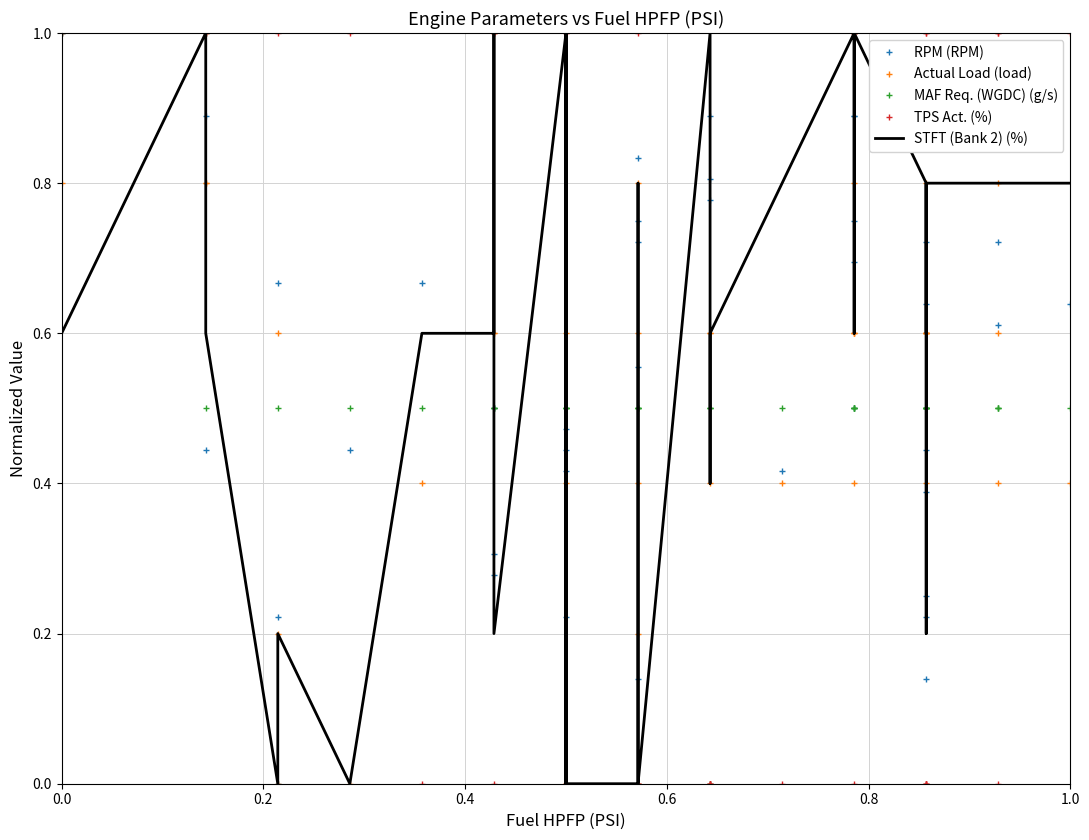

How many data points does each series have?

40